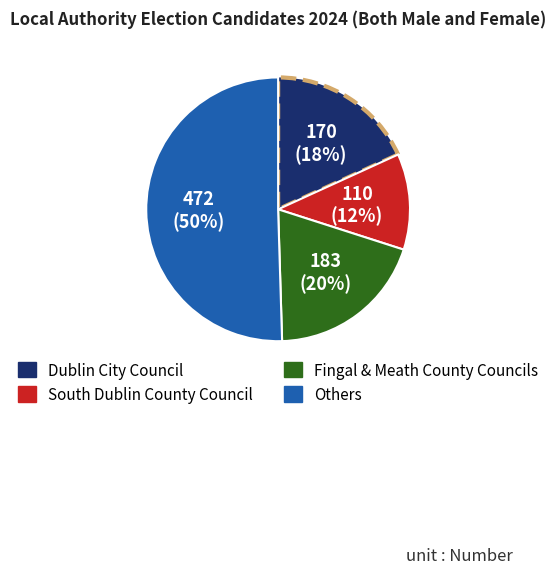

To the nearest percent, what is the average slice percentage?

25%